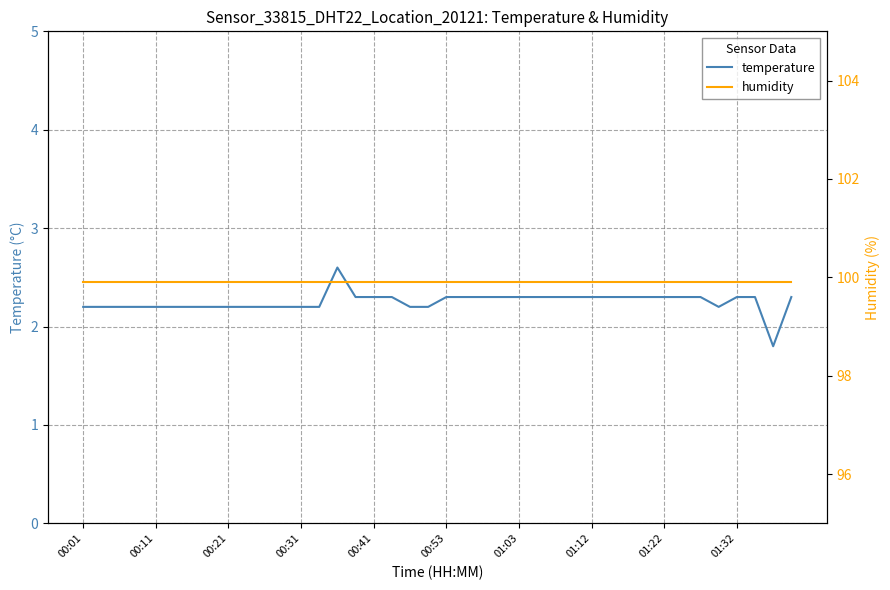

At 14, list the series in order from largest to smallest.

humidity, temperature